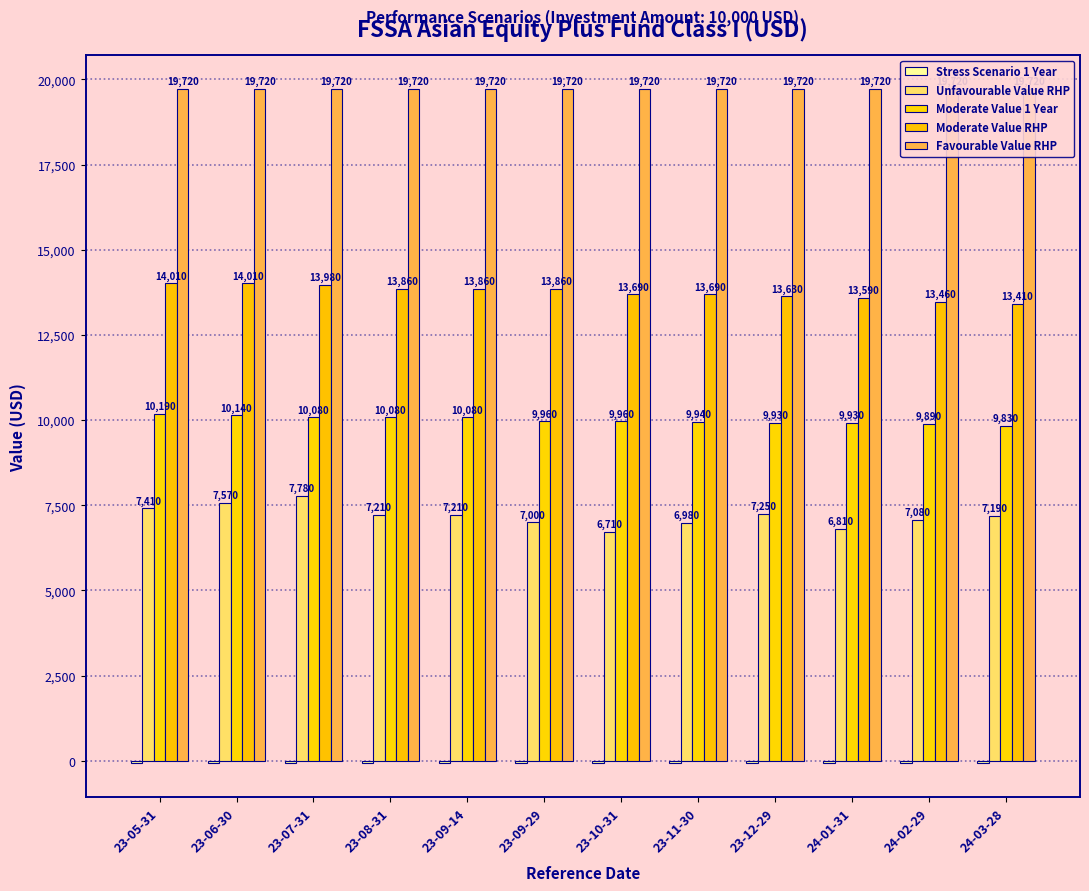

What is the sum of all Unfavourable Value RHP values?

86200.0